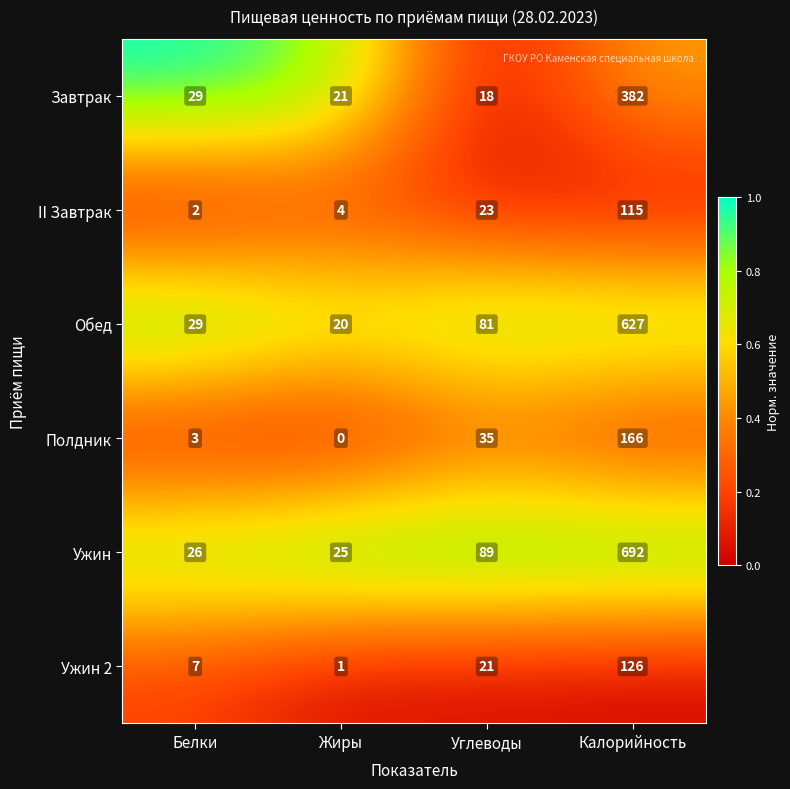

True or false: II Завтрак has a value of 7 at Жиры.

False